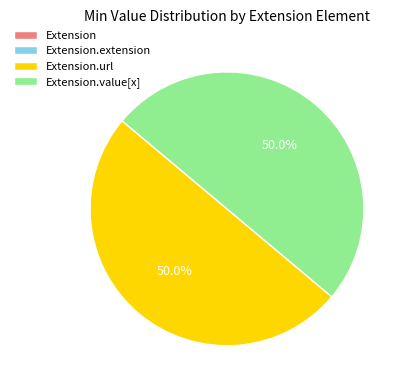

Does any single category account for the majority?

No